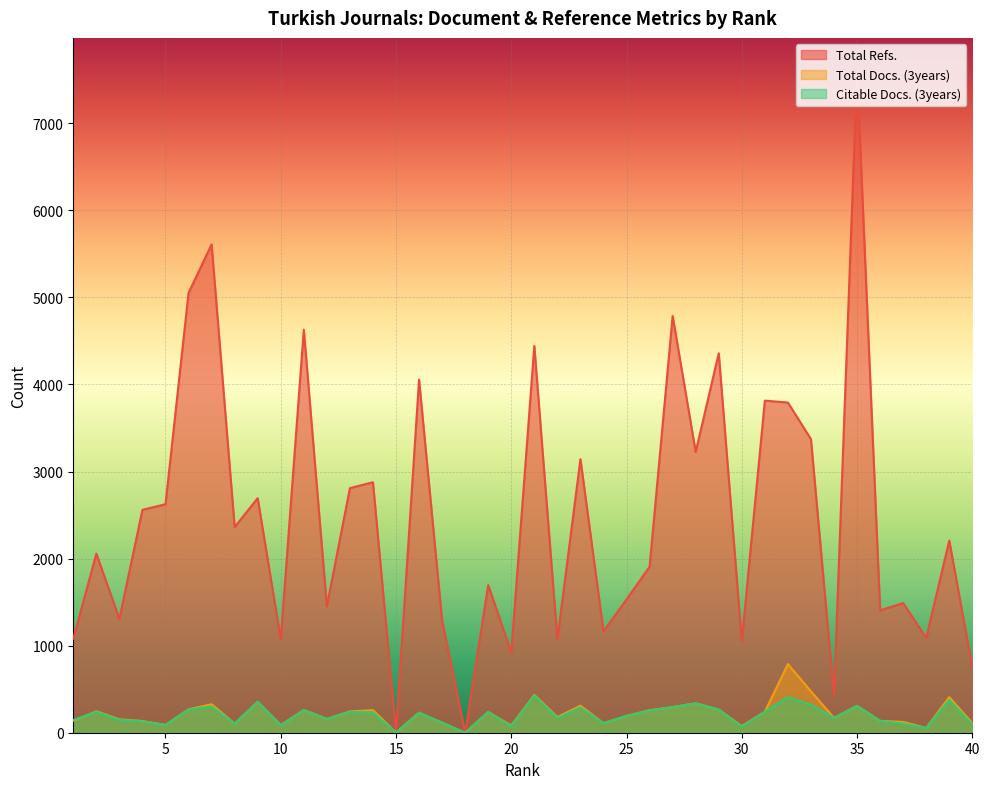

At how many categories does at least one series exceed 6232?

1